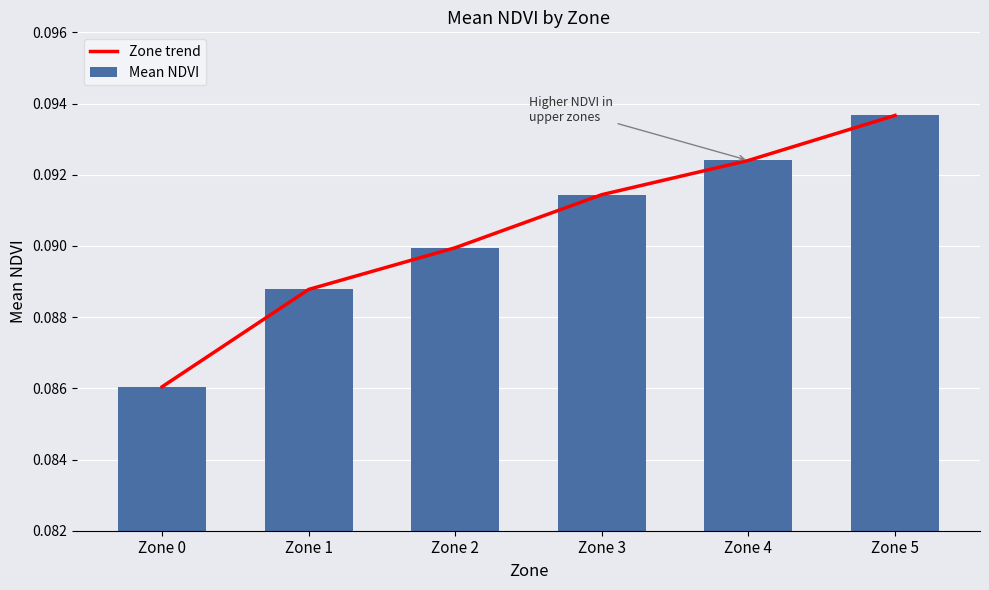

What is the approximate value of Mean NDVI at Zone 2?

0.1